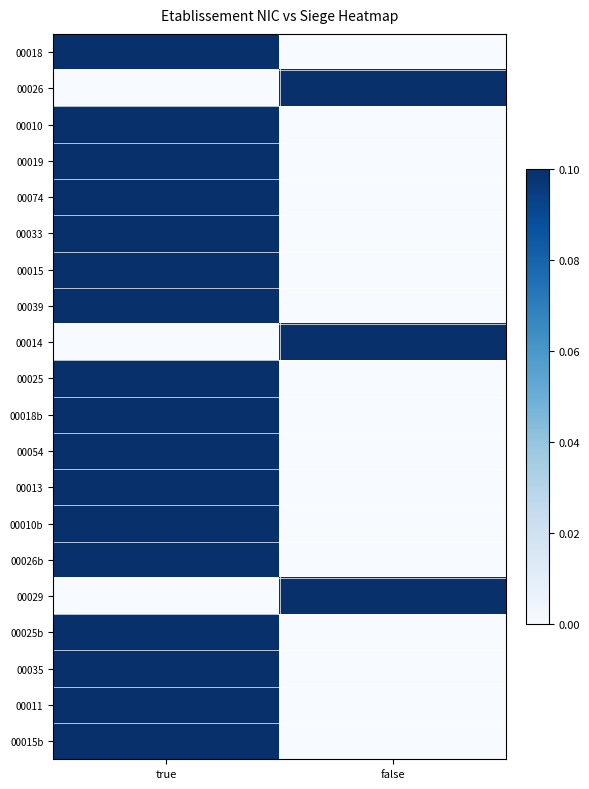

Reading left to right, list all the values displayed in this chart.

00018: true=0.1	false=0.0
00026: true=0.0	false=0.1
00010: true=0.1	false=0.0
00019: true=0.1	false=0.0
00074: true=0.1	false=0.0
00033: true=0.1	false=0.0
00015: true=0.1	false=0.0
00039: true=0.1	false=0.0
00014: true=0.0	false=0.1
00025: true=0.1	false=0.0
00018b: true=0.1	false=0.0
00054: true=0.1	false=0.0
00013: true=0.1	false=0.0
00010b: true=0.1	false=0.0
00026b: true=0.1	false=0.0
00029: true=0.0	false=0.1
00025b: true=0.1	false=0.0
00035: true=0.1	false=0.0
00011: true=0.1	false=0.0
00015b: true=0.1	false=0.0